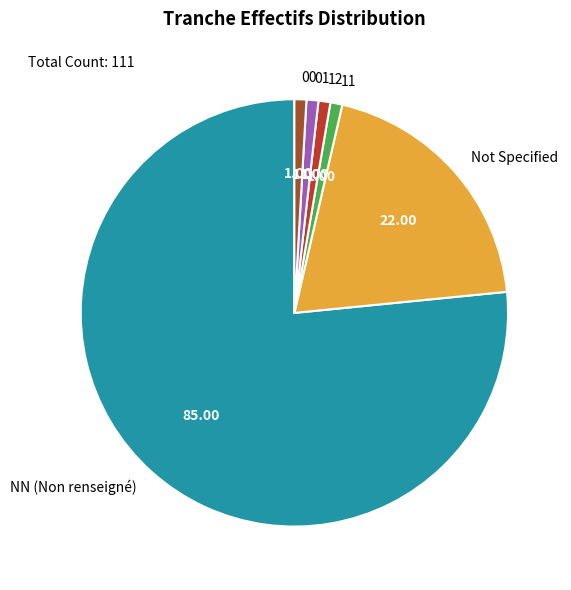

What is the largest slice in the pie chart?

NN (Non renseigné)